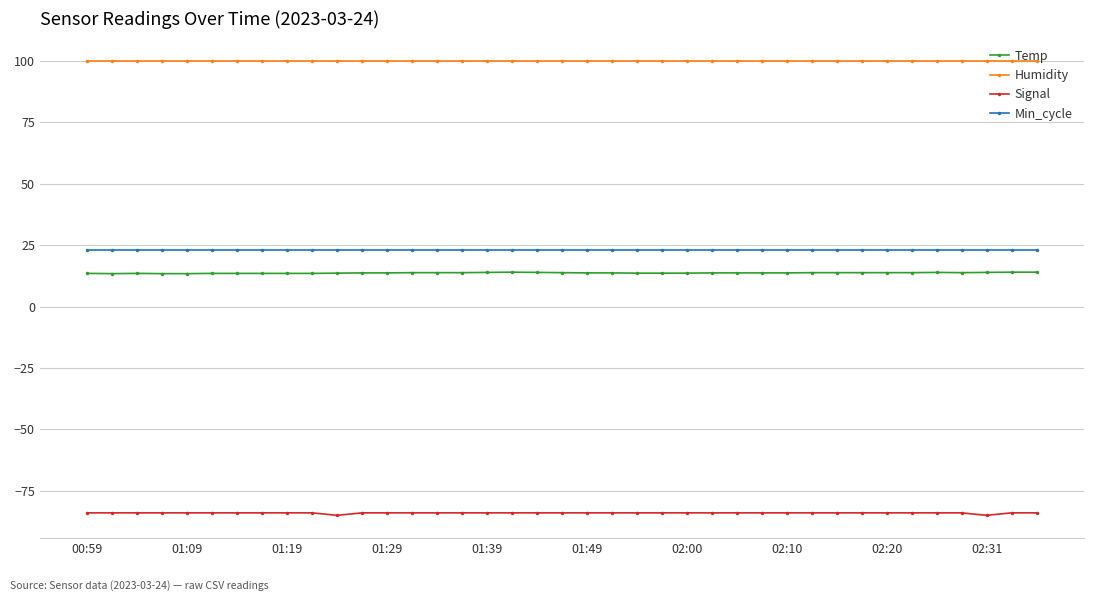

What is the average value of the Humidity series?

99.9